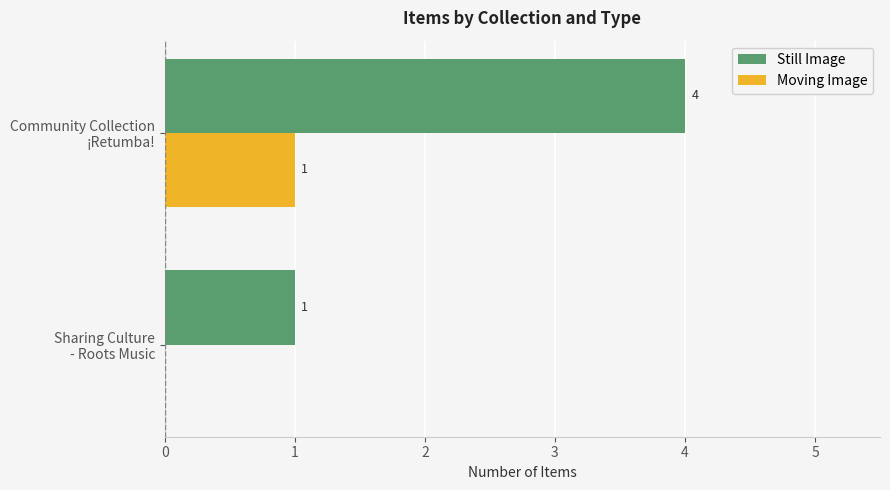

What is the highest value of the Still Image series?

4